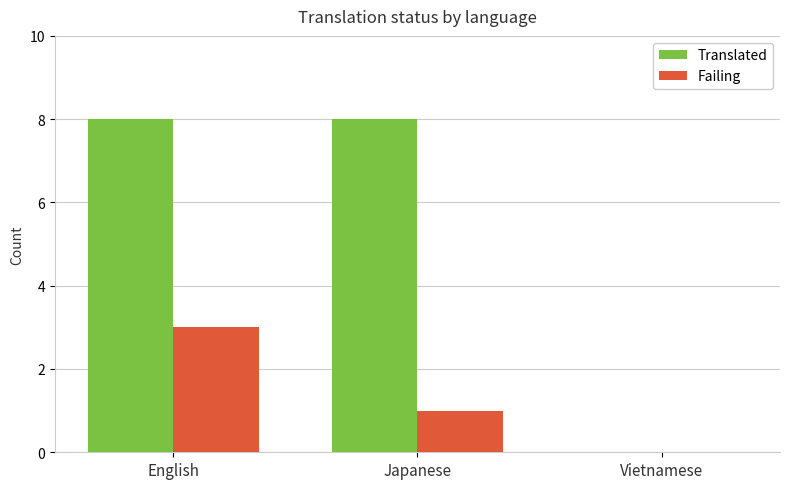

What is the approximate value of Translated at Japanese?

8